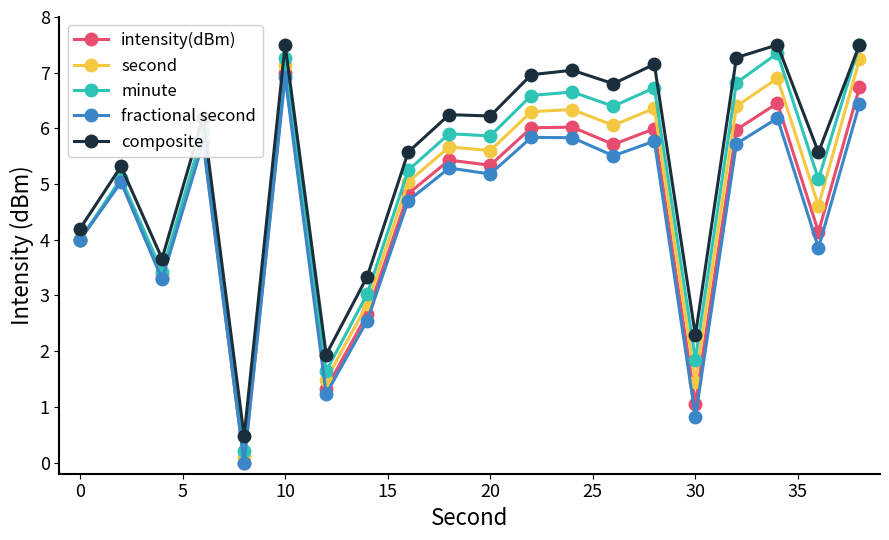

List the series in order of their overall mean, highest first.

composite, minute, second, intensity(dBm), fractional second